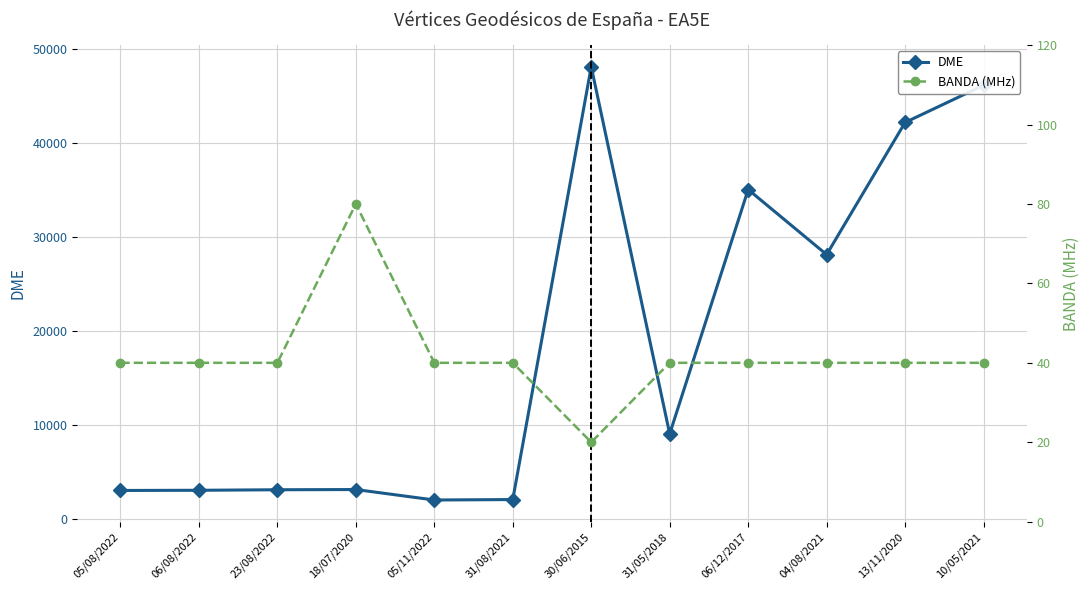

Is it true that DME equals 42173 at 13/11/2020?

True